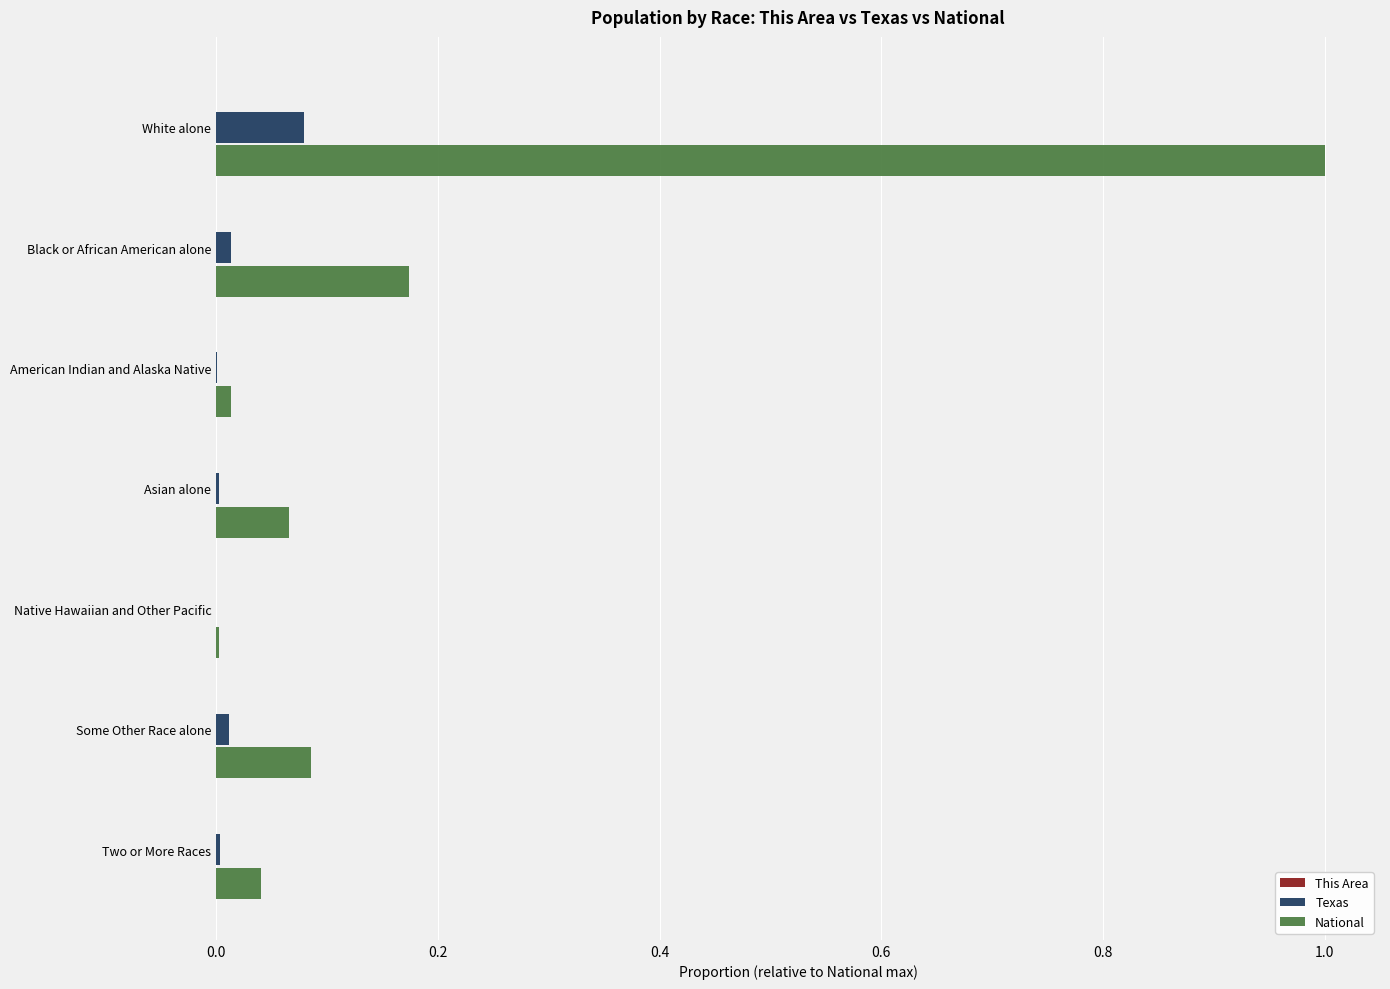

Which category has the highest value across all series?

White alone